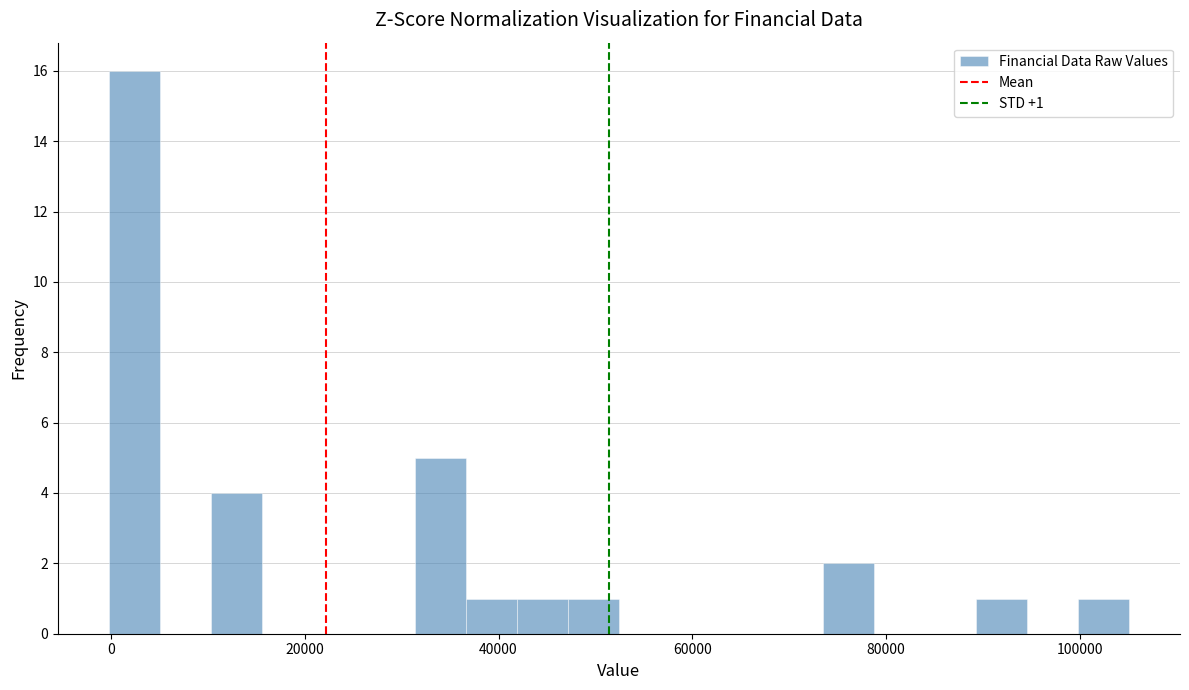

Around what value on the x-axis is the tallest bar? Give the approximate position of its centre, as read against the axis.

2000